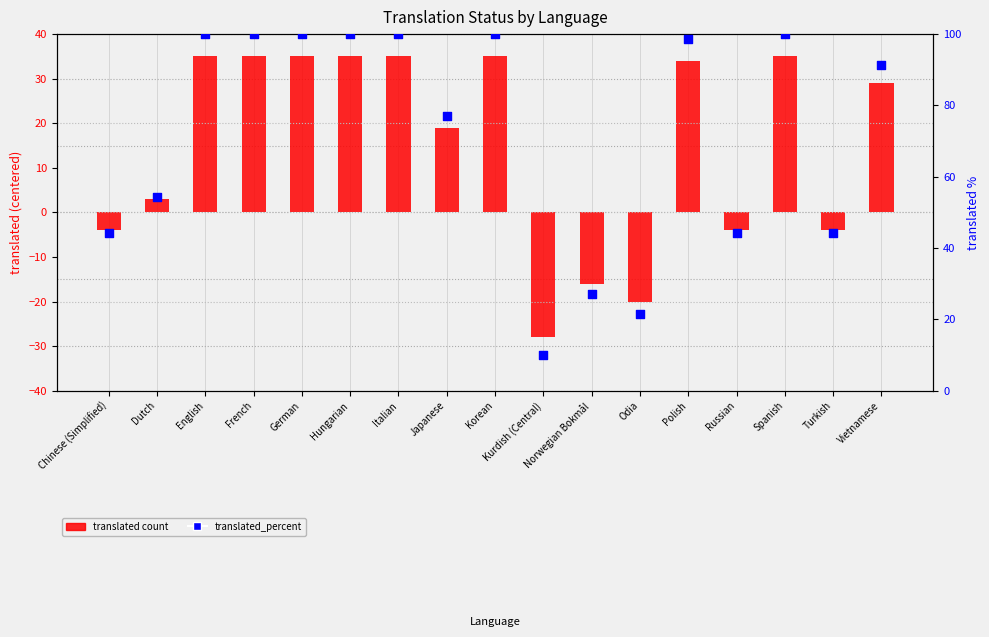

Which series reaches the maximum Y coordinate?

translated_percent